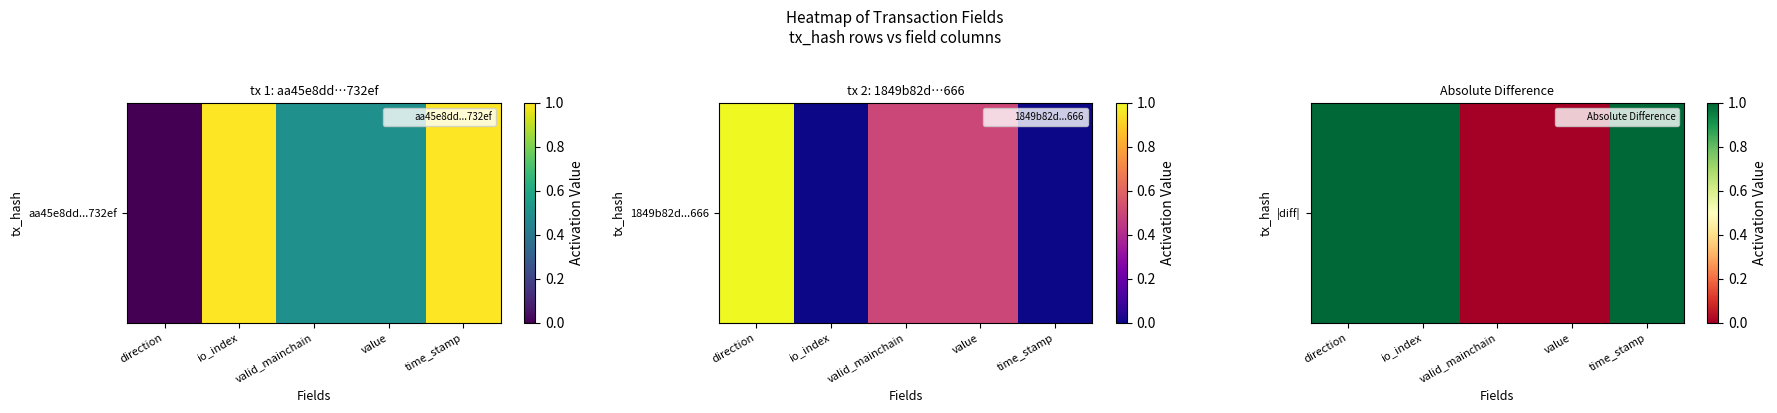

The value at valid_mainchain is 1. True or false?

False